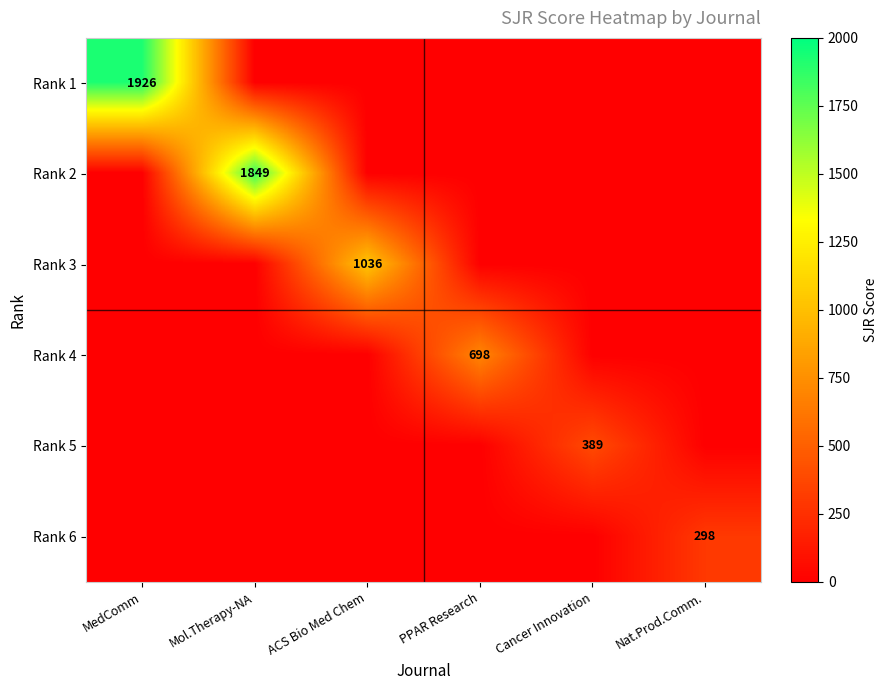

Is it true that Rank 3 equals 1659 at ACS Bio Med Chem?

False